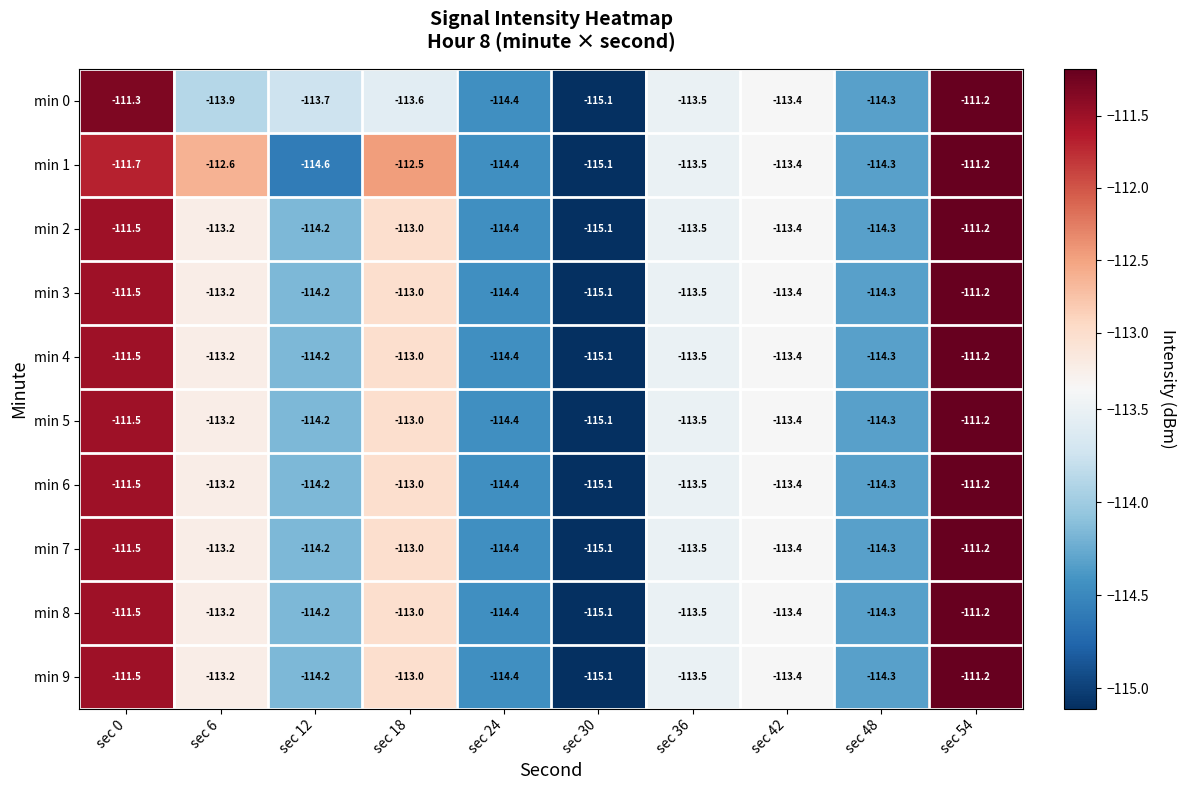

What is the minimum value for min 9?

-115.1